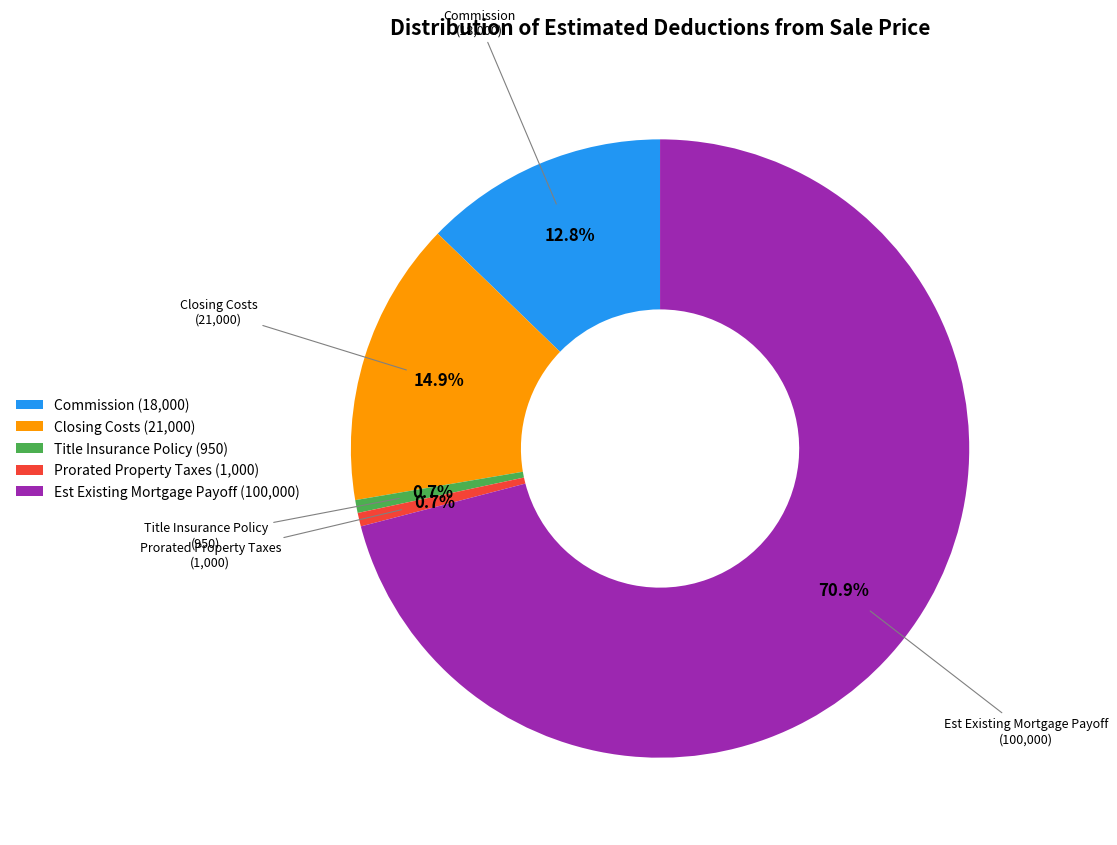

Between Est Existing Mortgage Payoff (100,000) and Title Insurance Policy (950), which is larger?

Est Existing Mortgage Payoff (100,000)